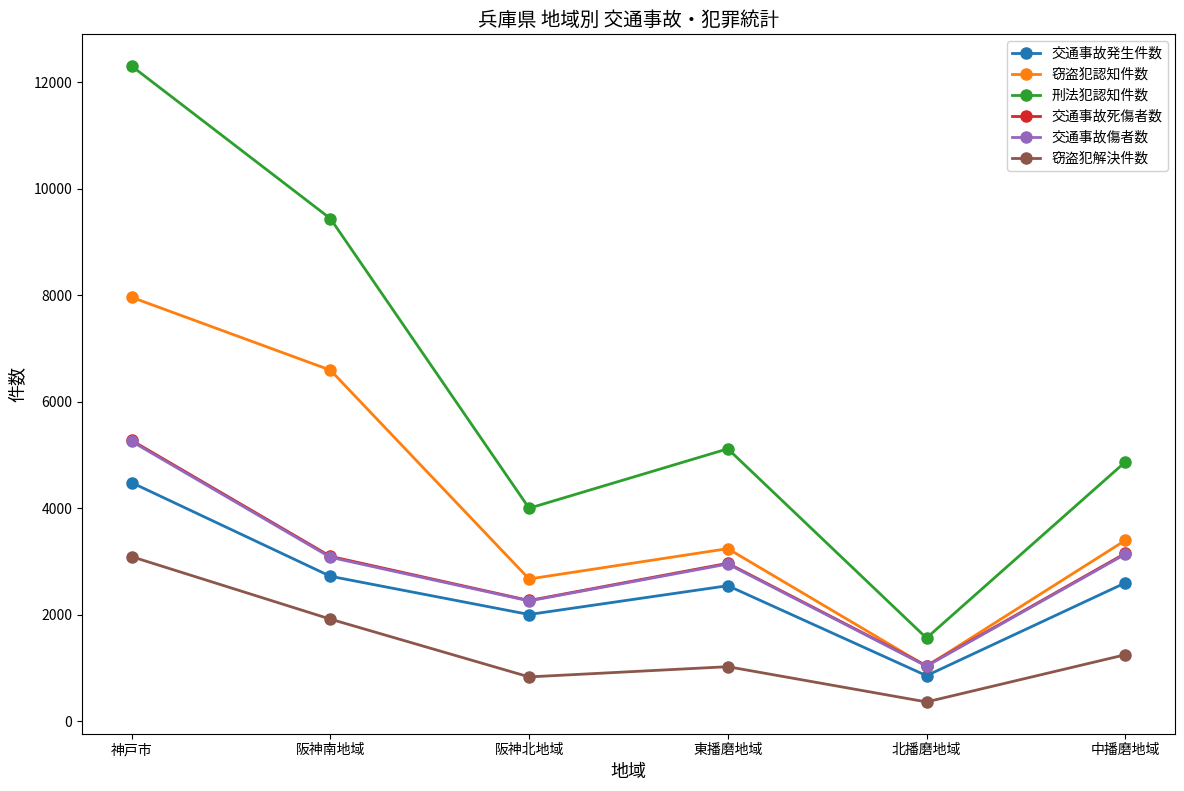

Is it true that 交通事故死傷者数 equals 3148 at 中播磨地域?

True